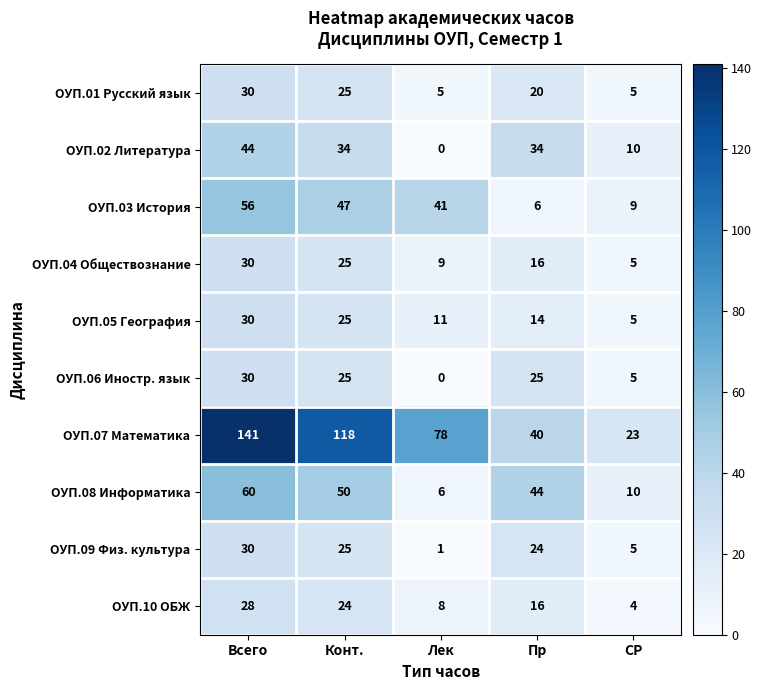

What is the difference between the maximum and minimum values in the ОУП.07 Математика series?

118